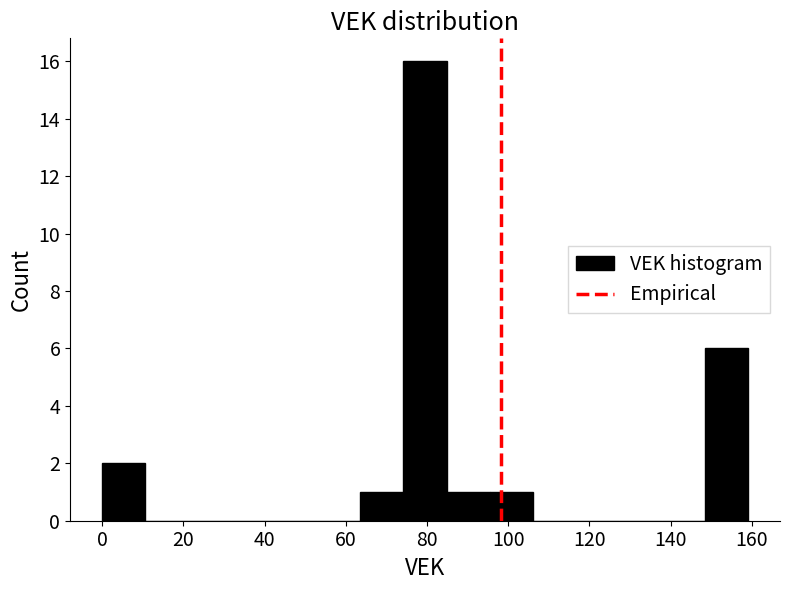

How tall is the bar that spans 74.2 to 84.8 on the x-axis? Neither the bar edges nor the heights are printed on the chart, so give them approximately, as read against the axes.

16